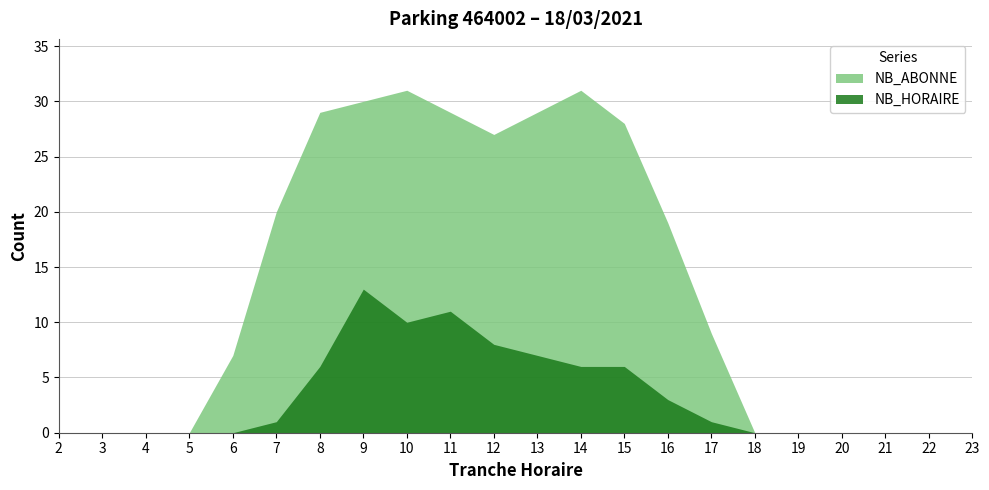

True or false: NB_ABONNE and NB_HORAIRE cross at least once.

False